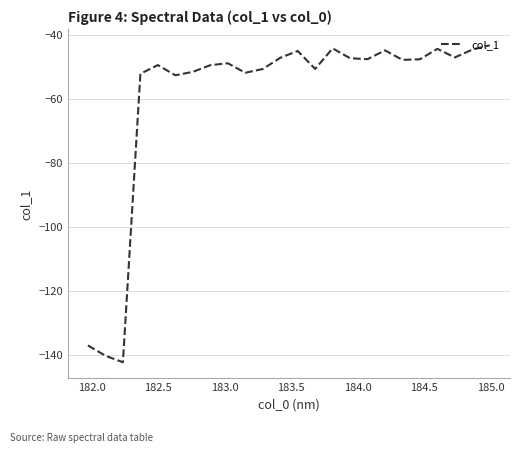

What is the difference between the maximum and minimum values?

99.0